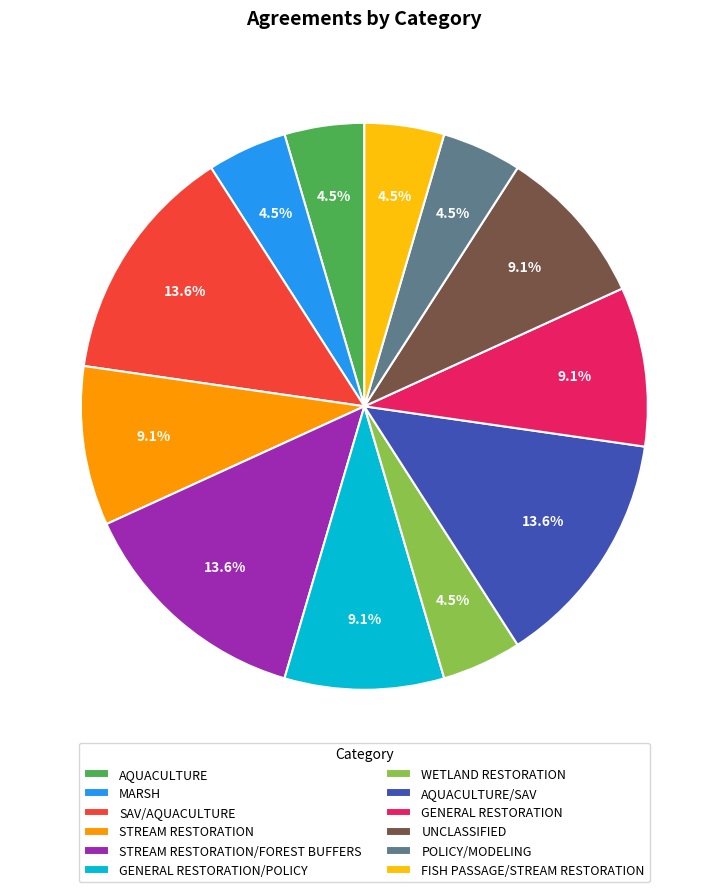

Combined, do STREAM RESTORATION/FOREST BUFFERS and AQUACULTURE account for over 50%?

No